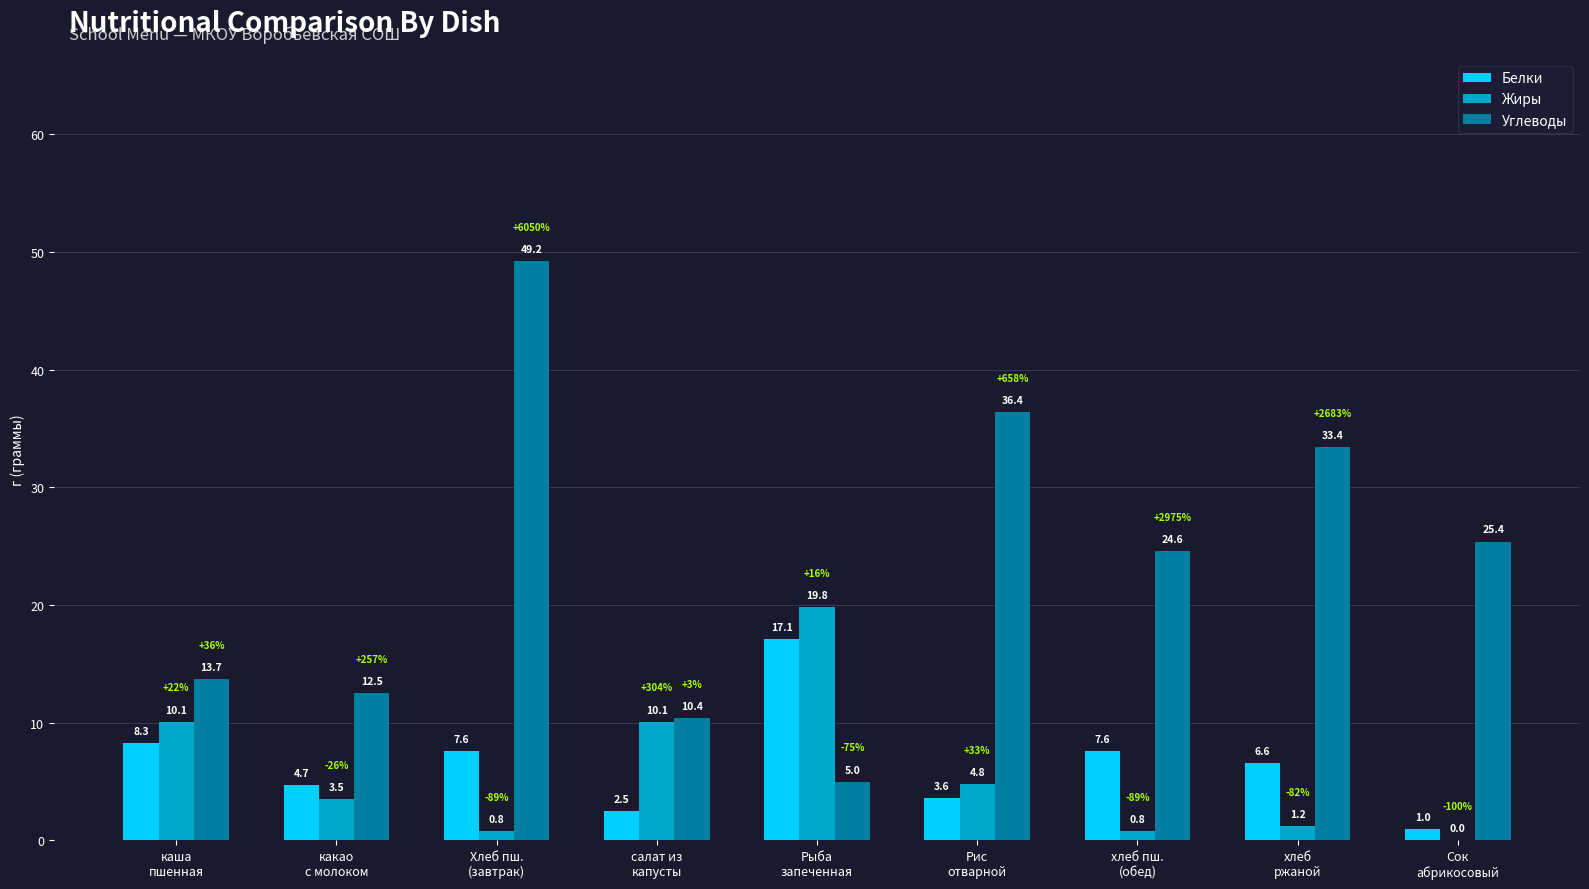

Reading left to right, extract all data points from this chart.

Белки: каша
пшенная=8.3	какао
с молоком=4.7	Хлеб пш.
(завтрак)=7.6	салат из
капусты=2.5	Рыба
запеченная=17.1	Рис
отварной=3.6	хлеб пш.
(обед)=7.6	хлеб
ржаной=6.6	Сок
абрикосовый=1.0
Жиры: каша
пшенная=10.1	какао
с молоком=3.5	Хлеб пш.
(завтрак)=0.8	салат из
капусты=10.1	Рыба
запеченная=19.8	Рис
отварной=4.8	хлеб пш.
(обед)=0.8	хлеб
ржаной=1.2	Сок
абрикосовый=0.0
Углеводы: каша
пшенная=13.7	какао
с молоком=12.5	Хлеб пш.
(завтрак)=49.2	салат из
капусты=10.4	Рыба
запеченная=5.0	Рис
отварной=36.4	хлеб пш.
(обед)=24.6	хлеб
ржаной=33.4	Сок
абрикосовый=25.4